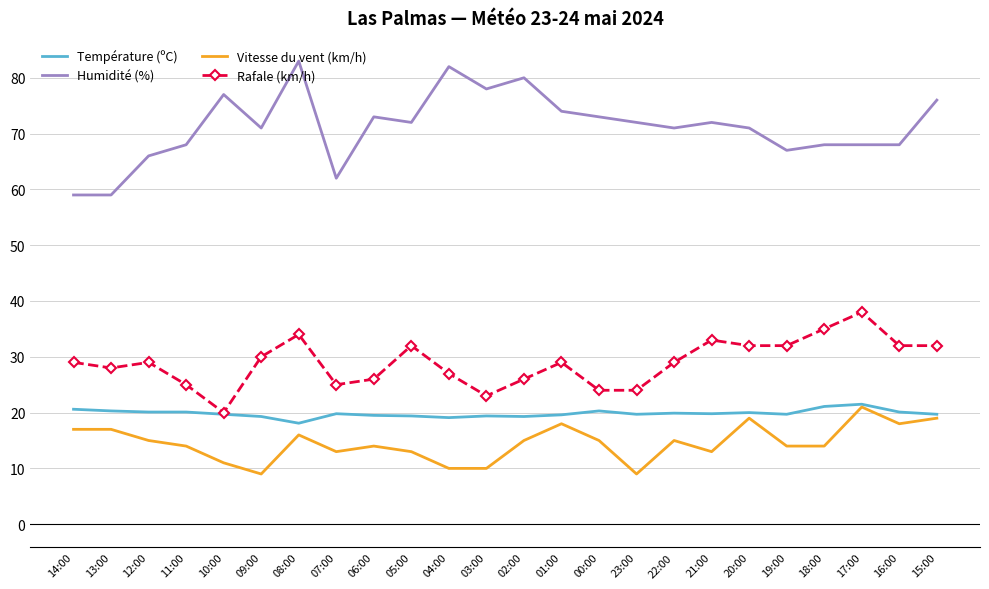

What are all the series names shown in the legend?

Température (ºC), Humidité (%), Vitesse du vent (km/h), Rafale (km/h)